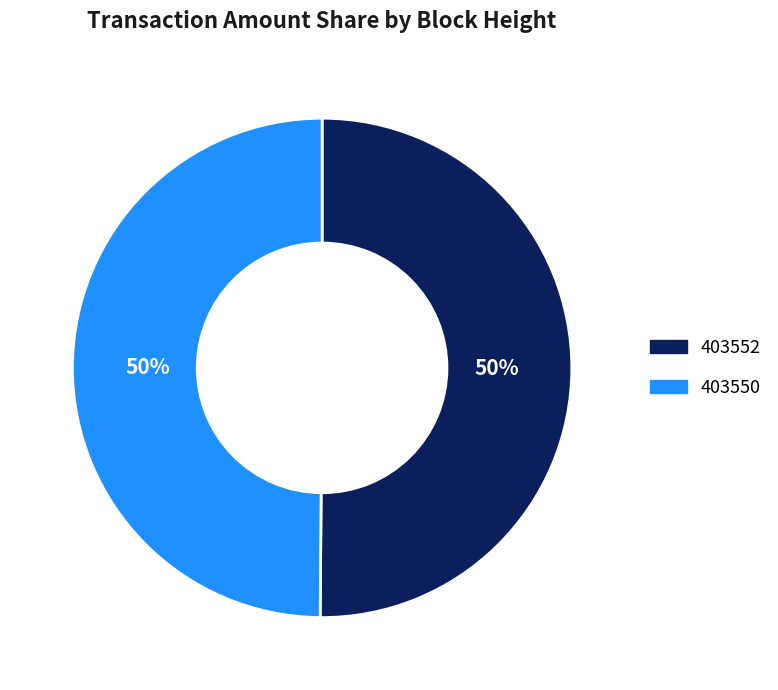

To the nearest percent, what portion does 403550 represent?

50%